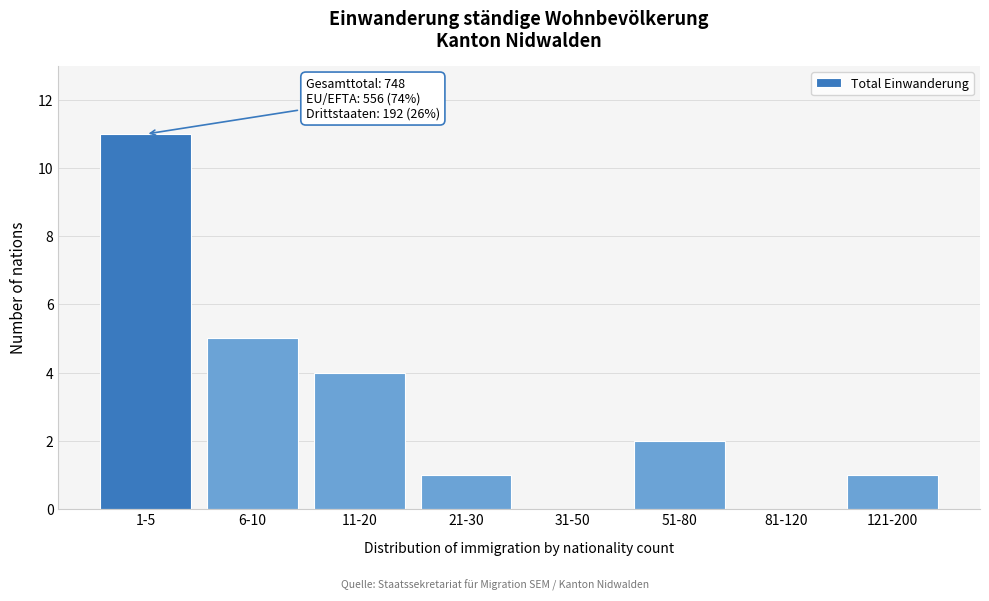

Reading right to left, what are all the values shown in this chart?

121-200=1	81-120=0	51-80=2	31-50=0	21-30=1	11-20=4	6-10=5	1-5=11